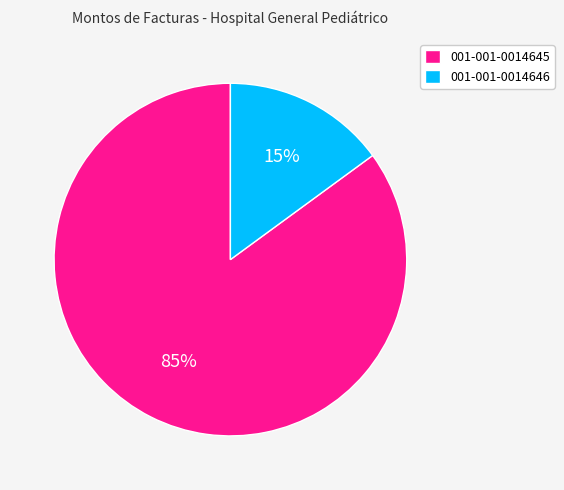

To the nearest percent, what is the average slice percentage?

50%